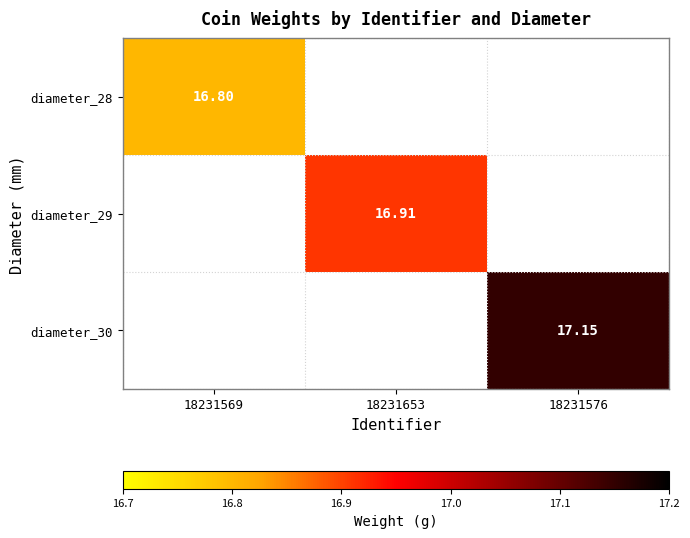

Is the value of diameter_28 at 18231569 greater than the value of diameter_29 at 18231653?

No